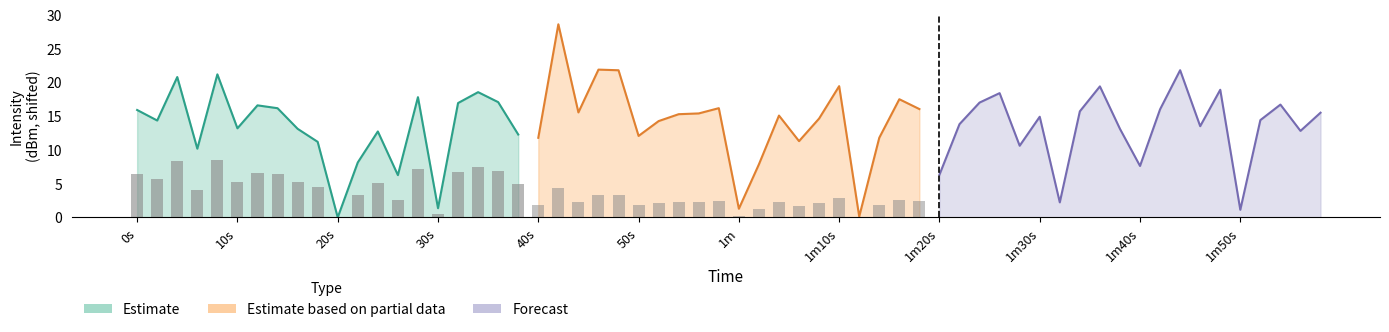

Which series has the largest range (max minus min)?

Estimate based on partial data